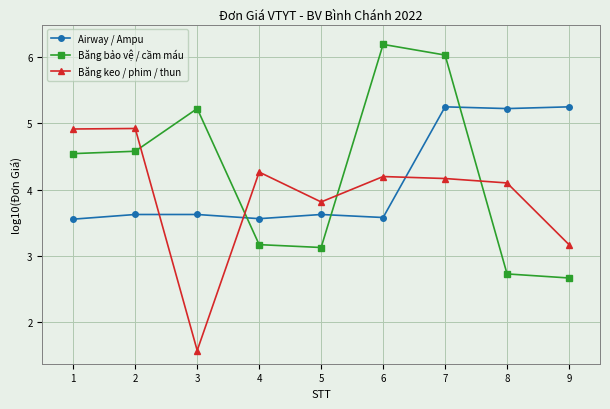

Is it true that Băng bảo vệ / cầm máu equals 6.3 at 2?

False